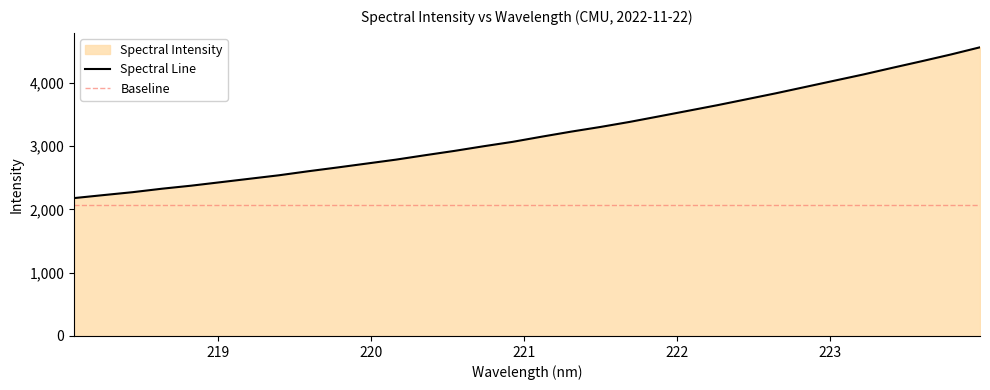

What is the sum of all values?

102410.3